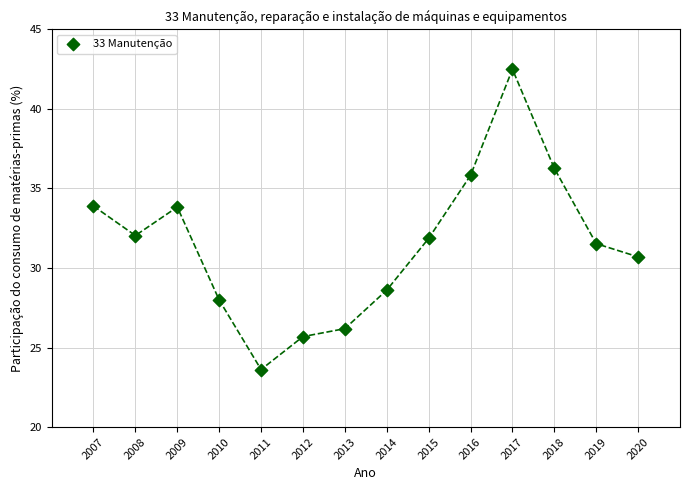

What is the range of X values (max minus min)?

13.0